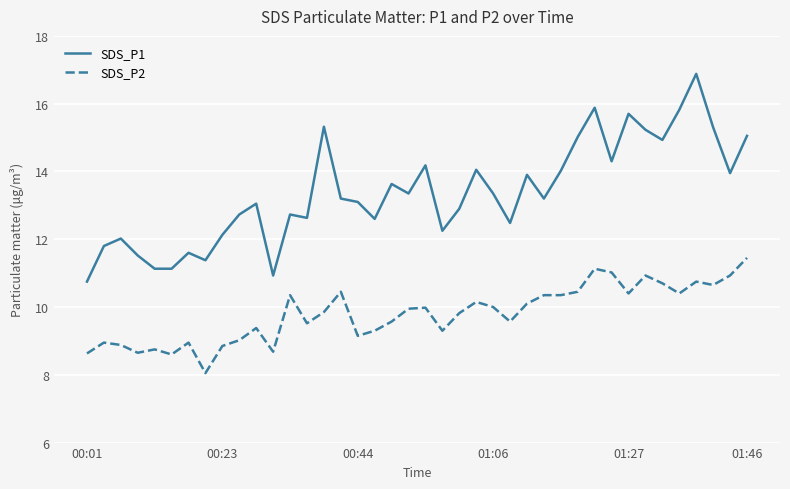

Which series has the largest range (max minus min)?

SDS_P1